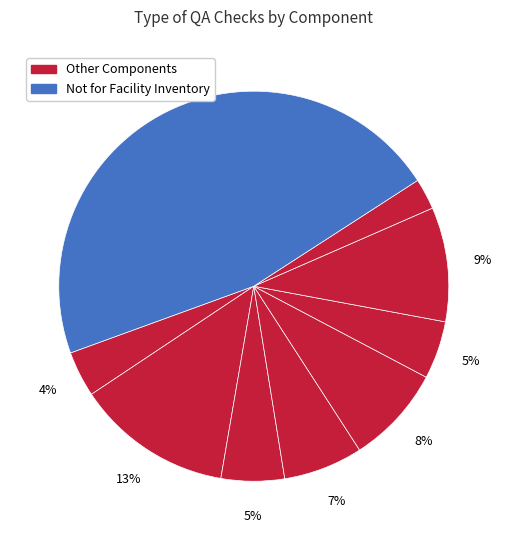

How many segments does this pie chart have?

9